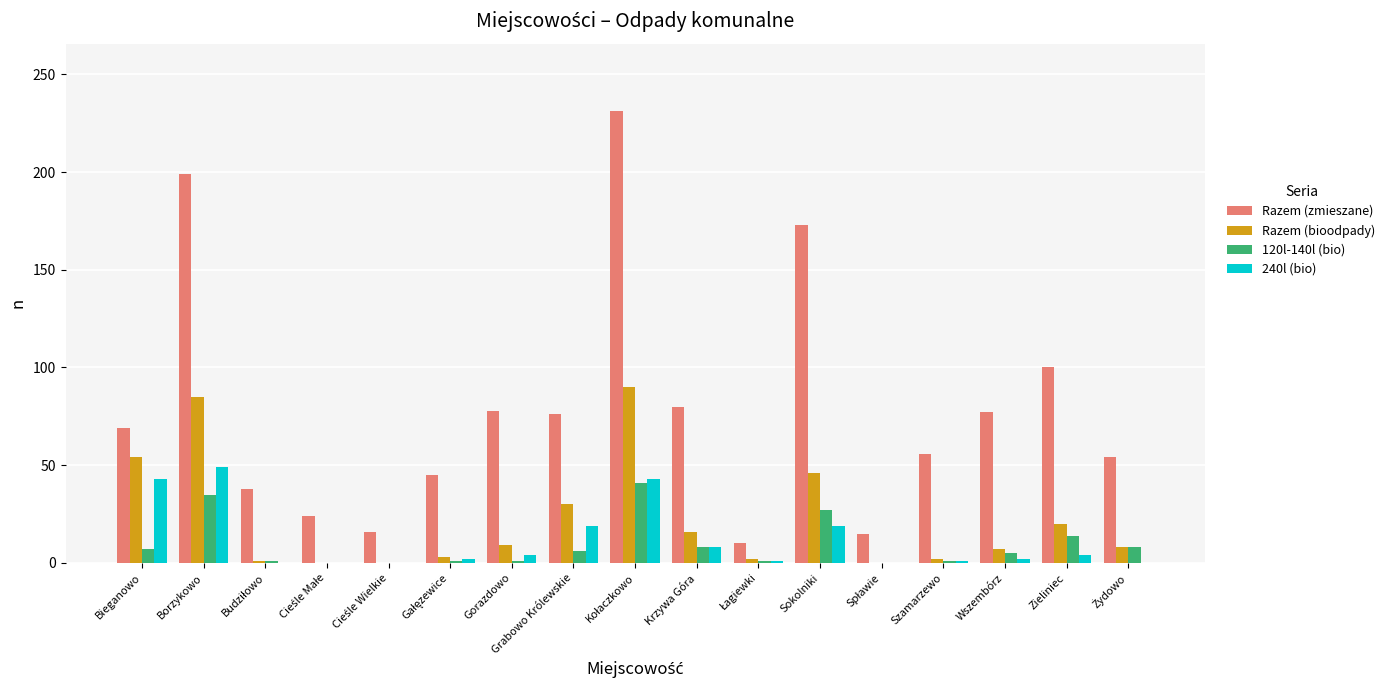

Which series has the largest total across all categories?

Razem (zmieszane)